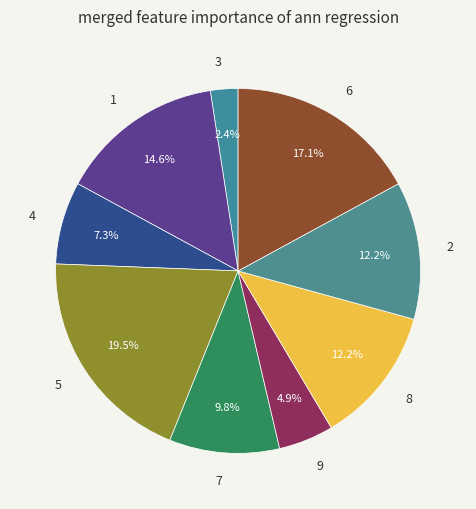

What is the smallest slice in the pie chart?

3